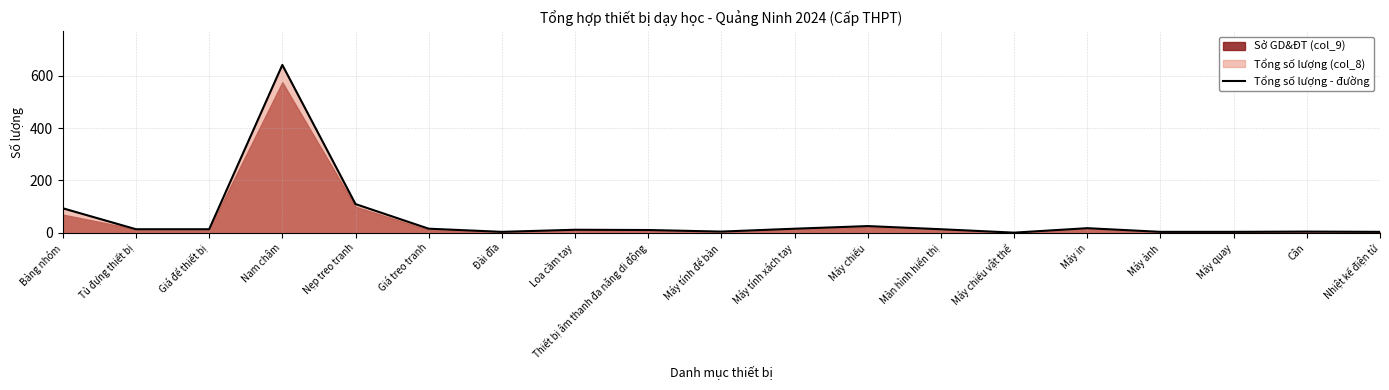

Rank the categories by value from lowest to highest.

Máy chiếu vật thể, Đài đĩa, Máy ảnh, Máy quay, Nhiệt kế điện tử, Máy tính để bàn, Cân, Thiết bị âm thanh đa năng di động, Loa cầm tay, Tủ đựng thiết bị, Giá để thiết bị, Màn hình hiển thị, Giá treo tranh, Máy tính xách tay, Máy in, Máy chiếu, Bảng nhóm, Nẹp treo tranh, Nam châm